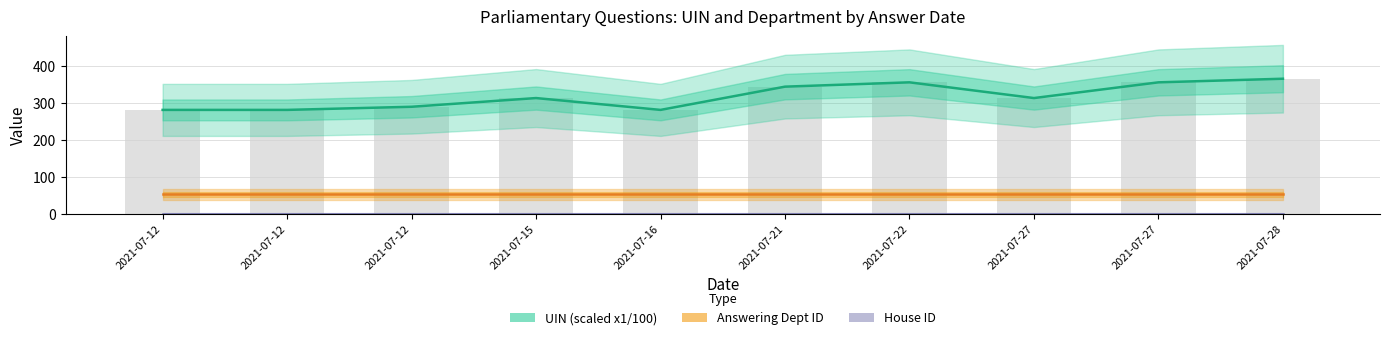

At how many categories does at least one series exceed 243?

10